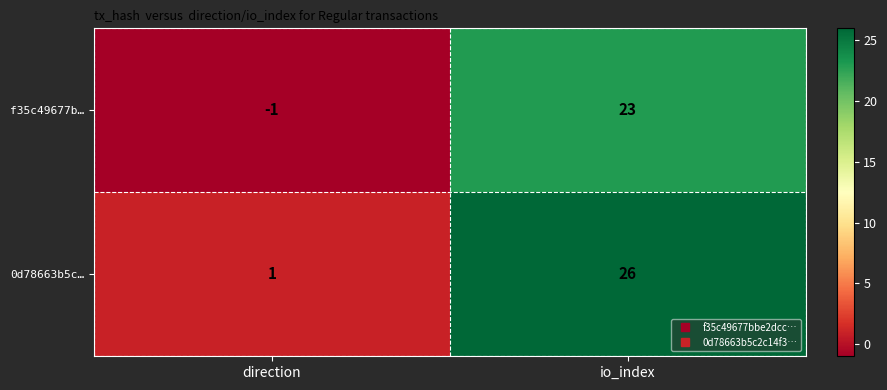

What is the average value of the f35c49677b… series?

11